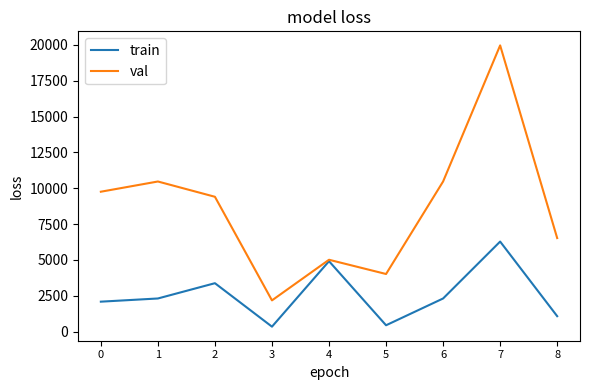

What is the difference between the second highest and minimum values in the val series?

8297.0